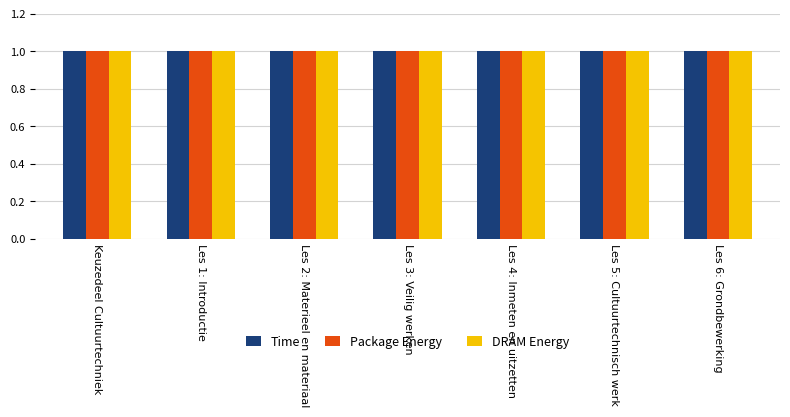

The value of Time at Les 6: Grondbewerking is 1.0. True or false?

True